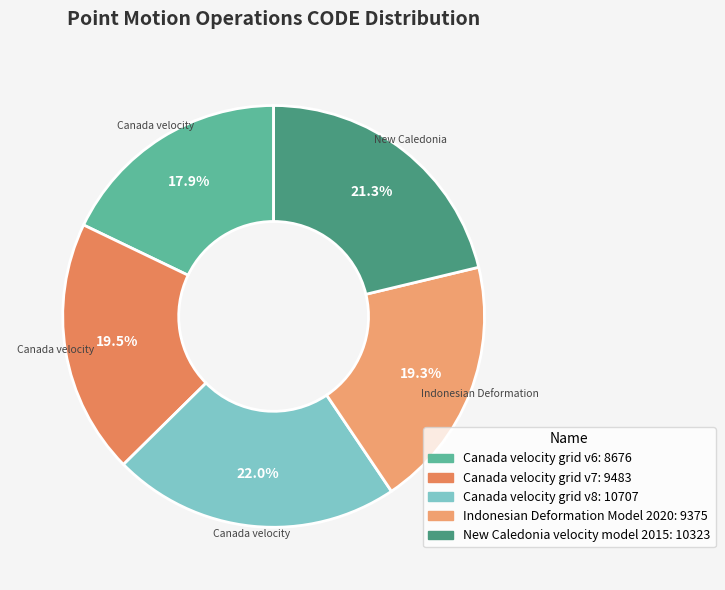

What is the ratio of the value at Canada velocity grid v6 to the value at Indonesian Deformation Model 2020?

0.9